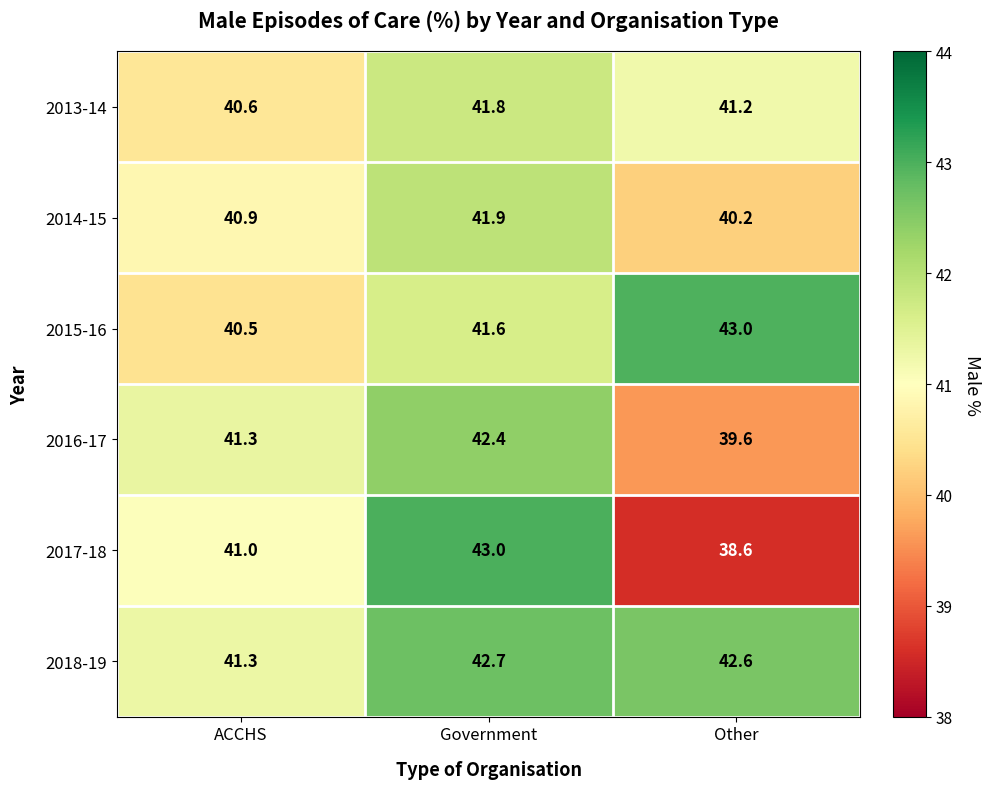

Where is 2015-16 nearest to the value 41?

ACCHS